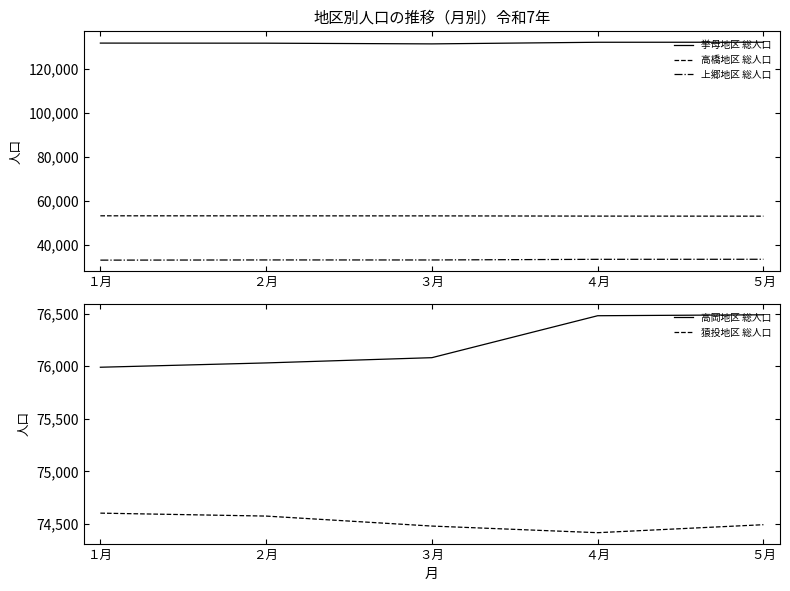

At which label is 上郷地区 総人口 closest to 33091?

２月